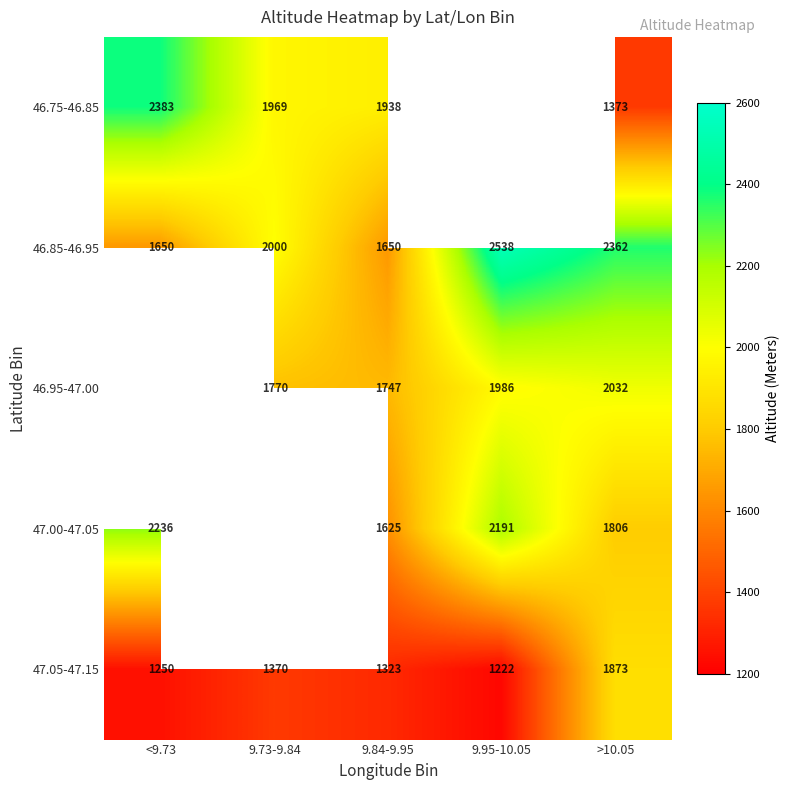

What is the total value across all series at 9.84-9.95?

8283